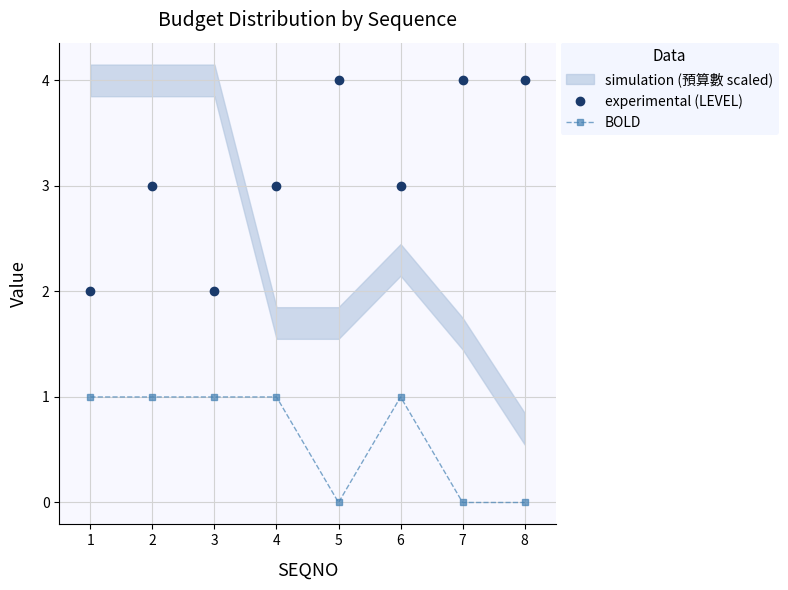

True or false: experimental (LEVEL) and BOLD intersect in this chart.

False